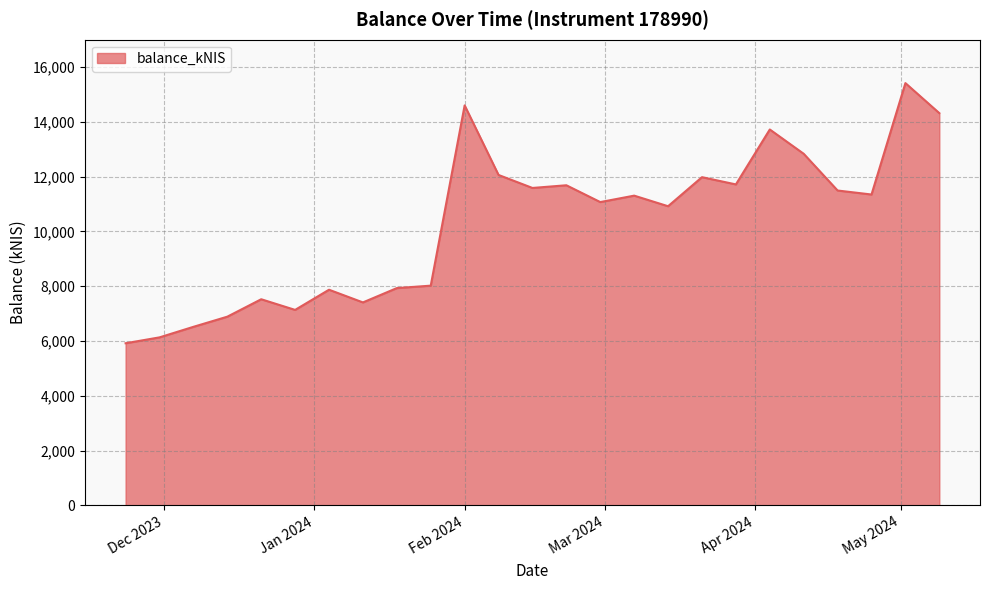

What is the greatest value displayed?

15416.1